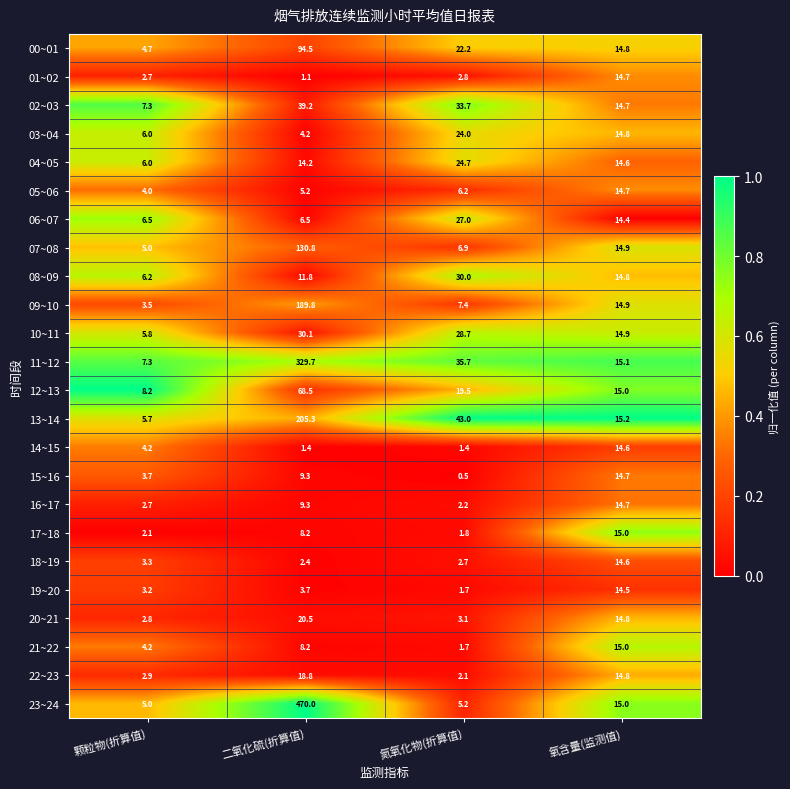

What is the greatest value displayed?

470.0